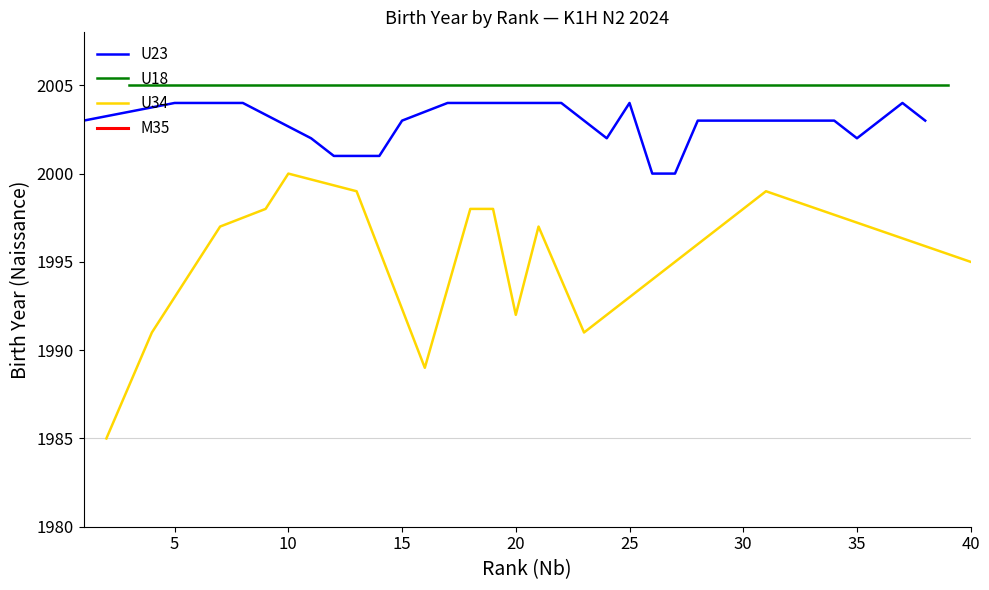

What is the highest value of the U23 series?

2004